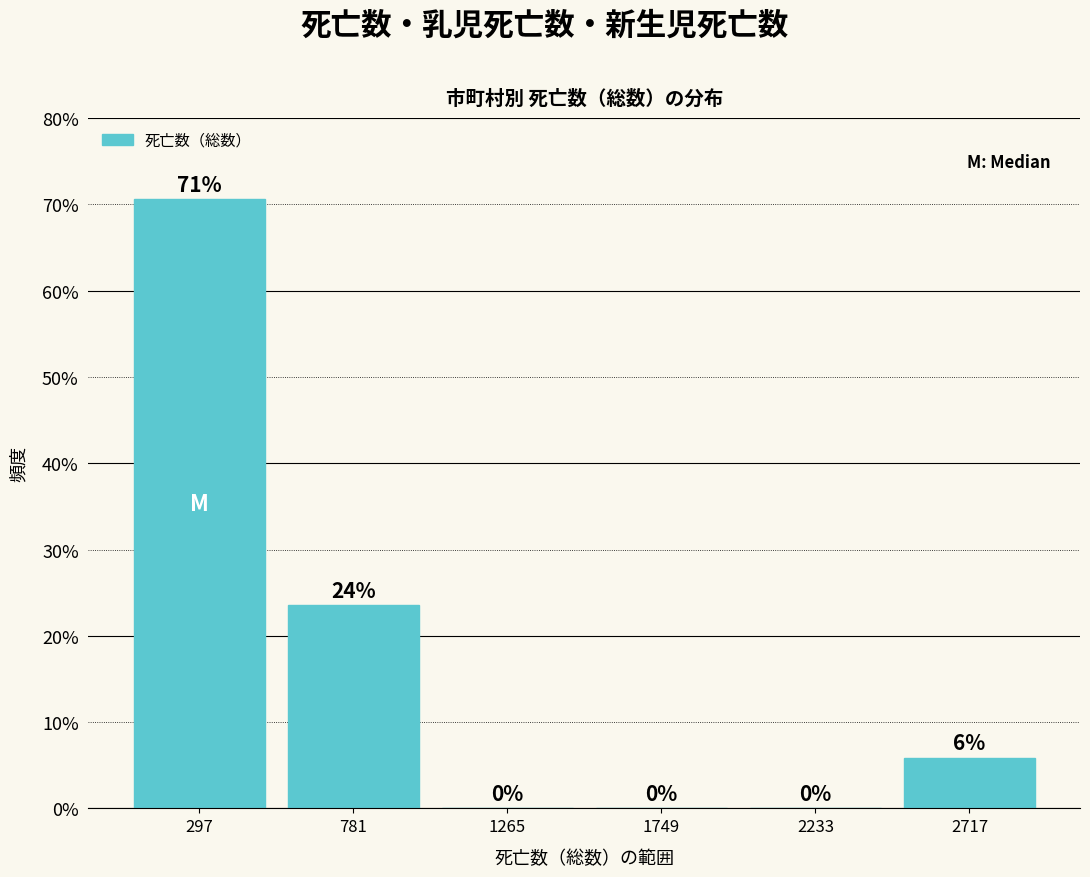

Which range on the x-axis has the tallest bar?

50 to 550